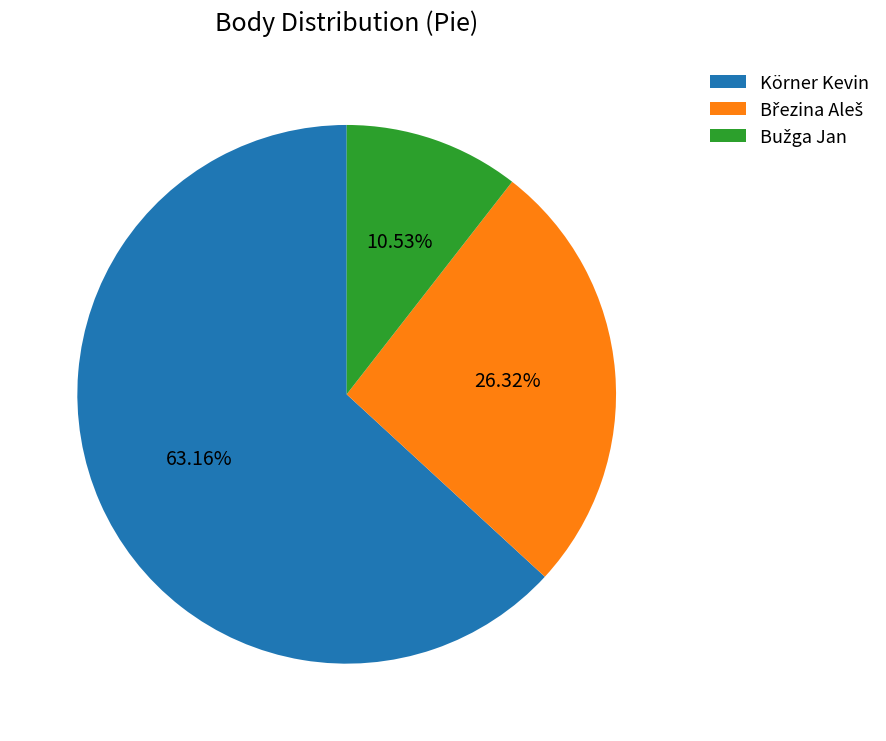

What is the largest slice in the pie chart?

Körner Kevin